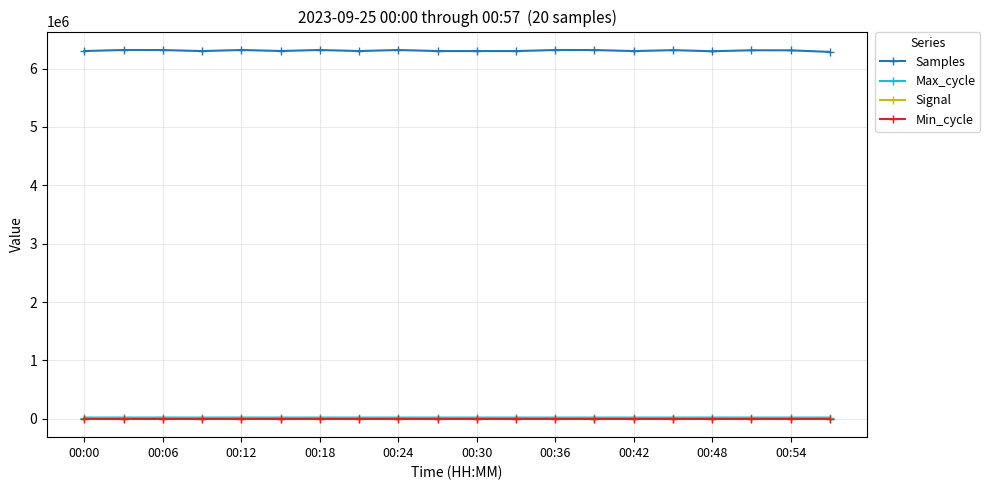

True or false: Signal and Samples cross at least once.

False